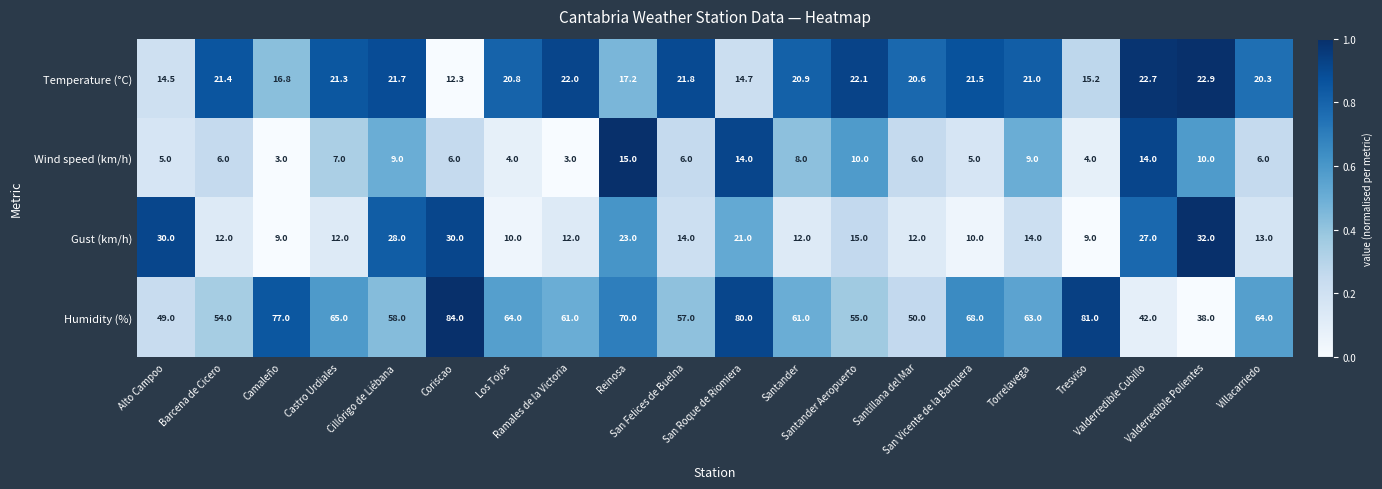

Count the number of data series in this chart.

4